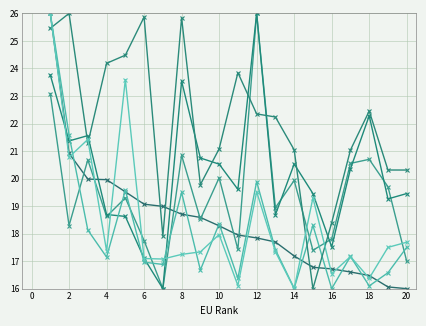

True or false: Profits 2012 (€M) has a value of 12.1 at 8.

False